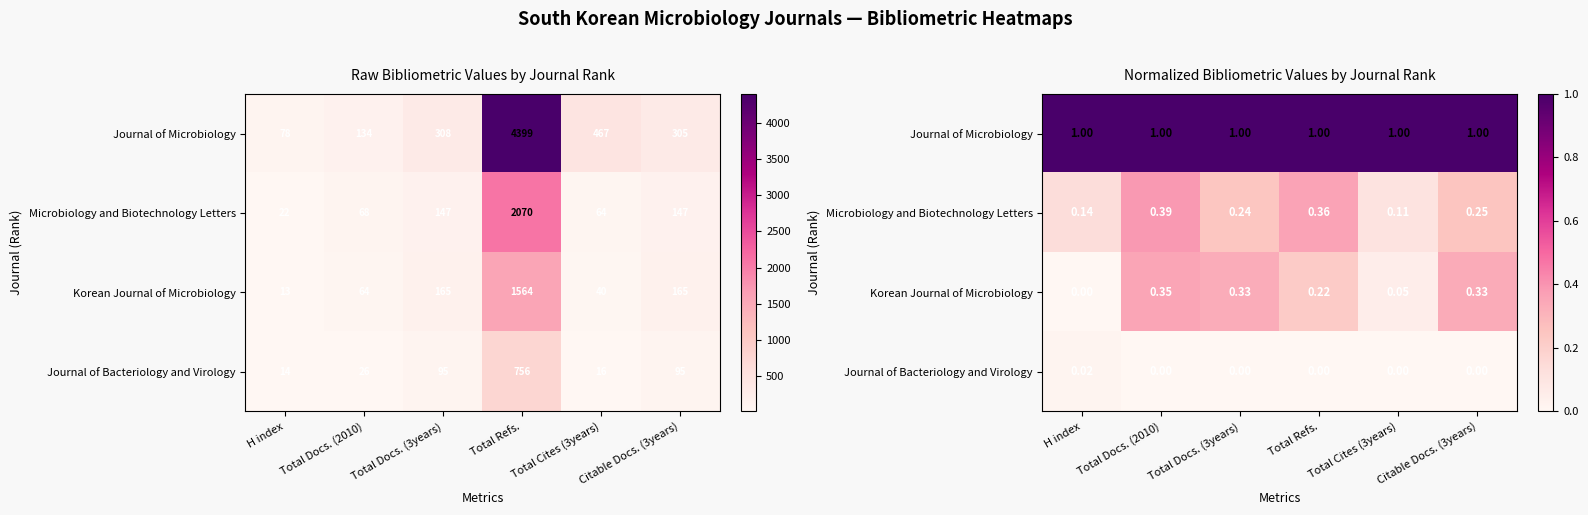

How many data points in Korean Journal of Microbiology are above 0?

5